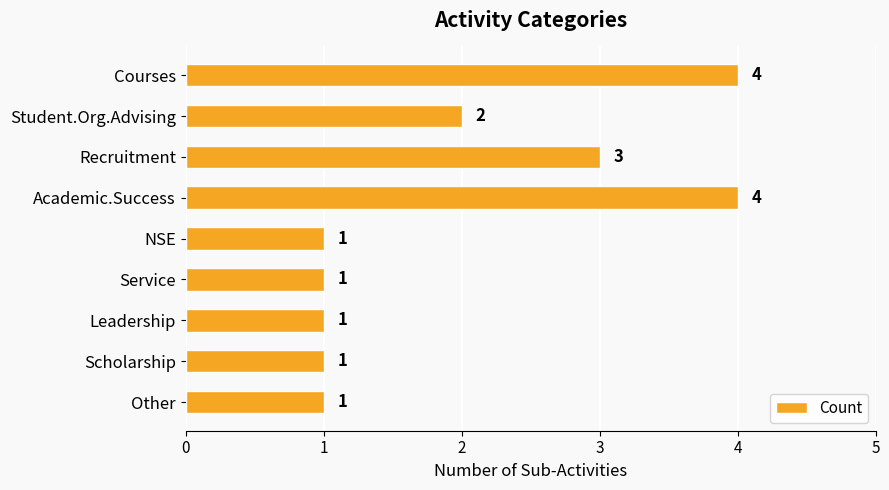

The chart shows a value of 1 at Service. True or false?

True